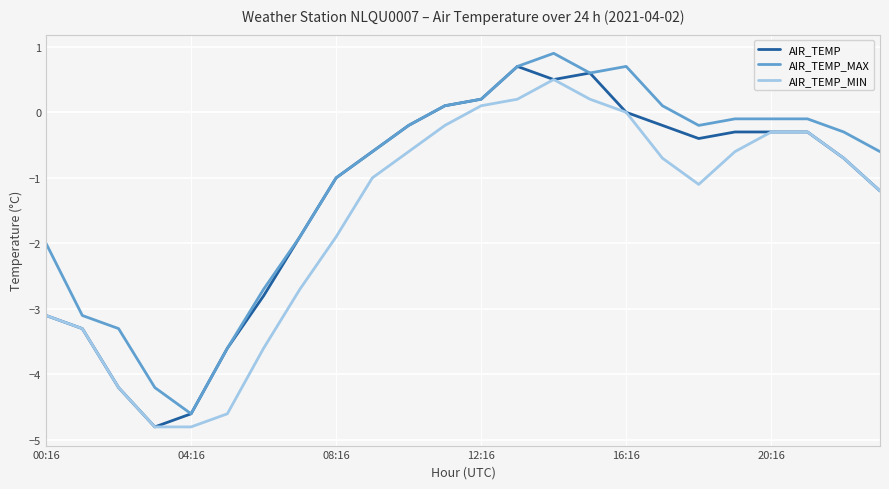

Rank the series by their average value, from lowest to highest.

AIR_TEMP_MIN, AIR_TEMP, AIR_TEMP_MAX